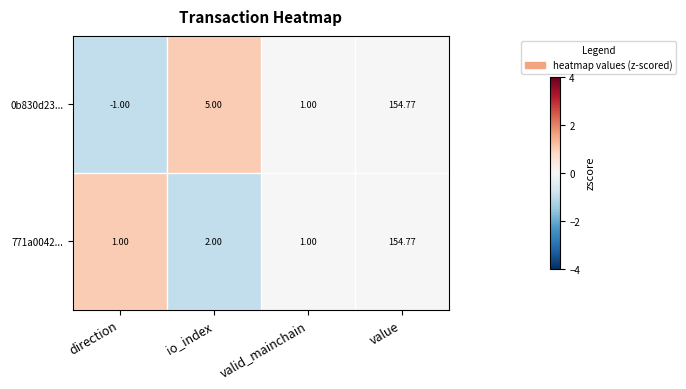

At which category is the sum across all series the highest?

value